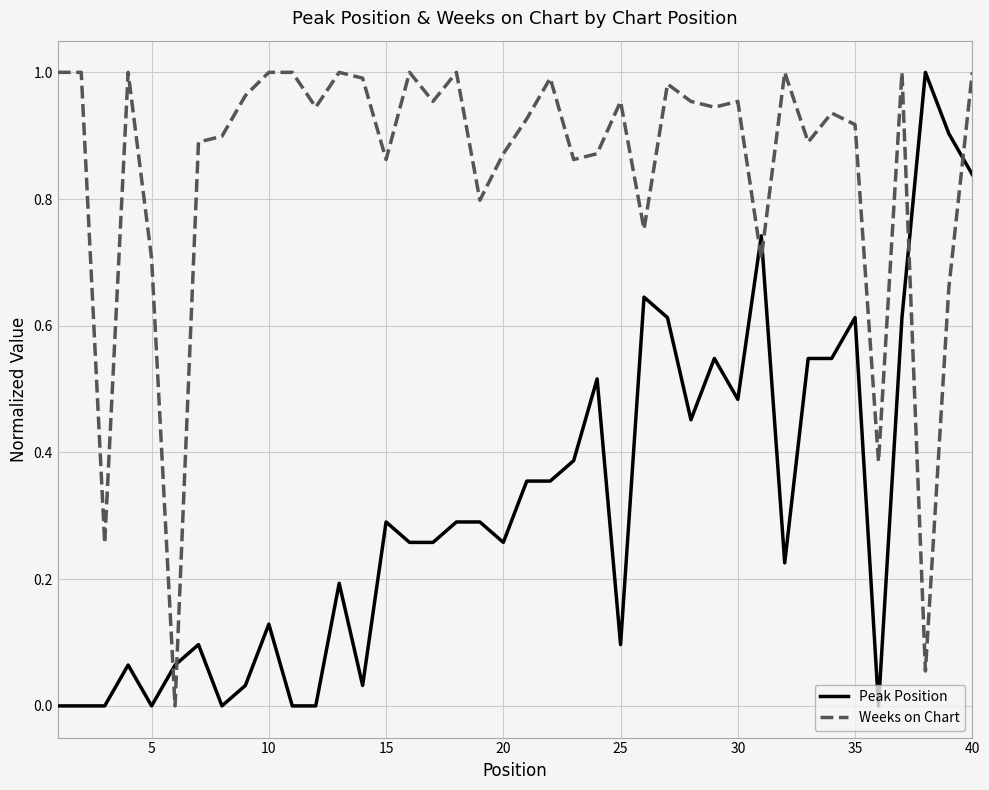

List the series in order of their overall mean, highest first.

Weeks on Chart, Peak Position